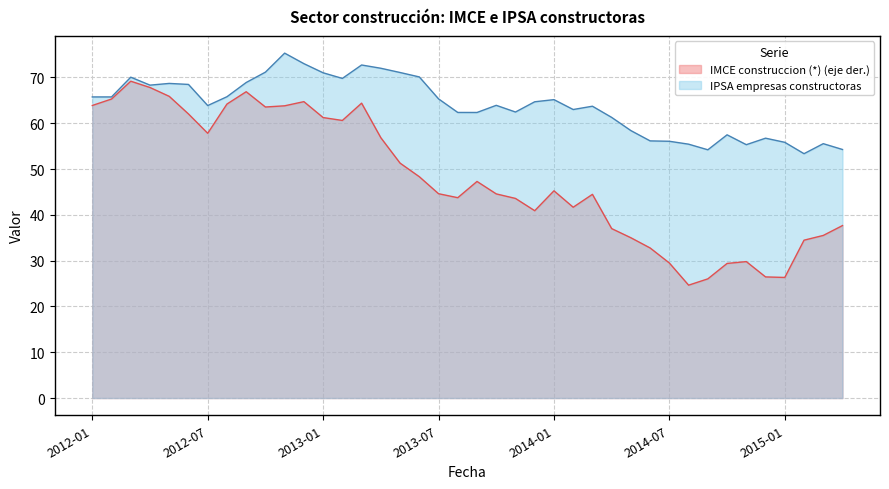

Count the number of data series in this chart.

2